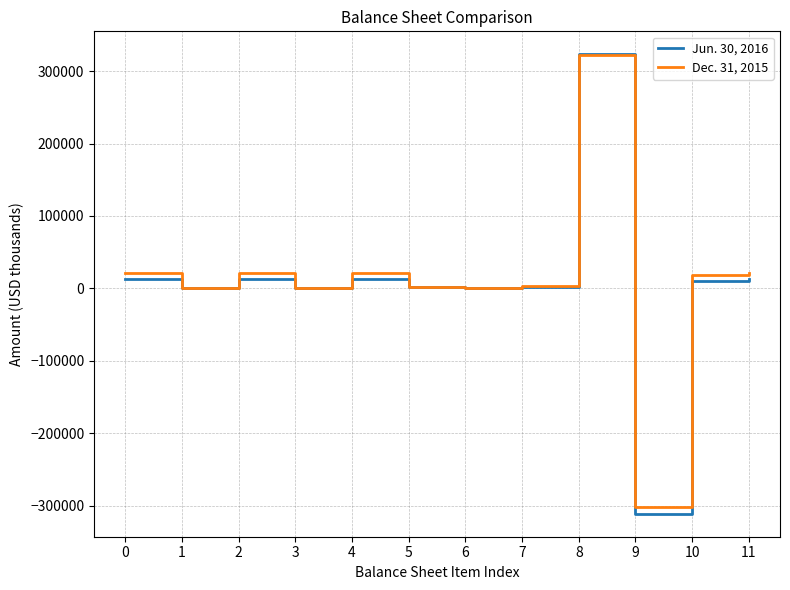

How many values in the Jun. 30, 2016 series are below 10479?

6